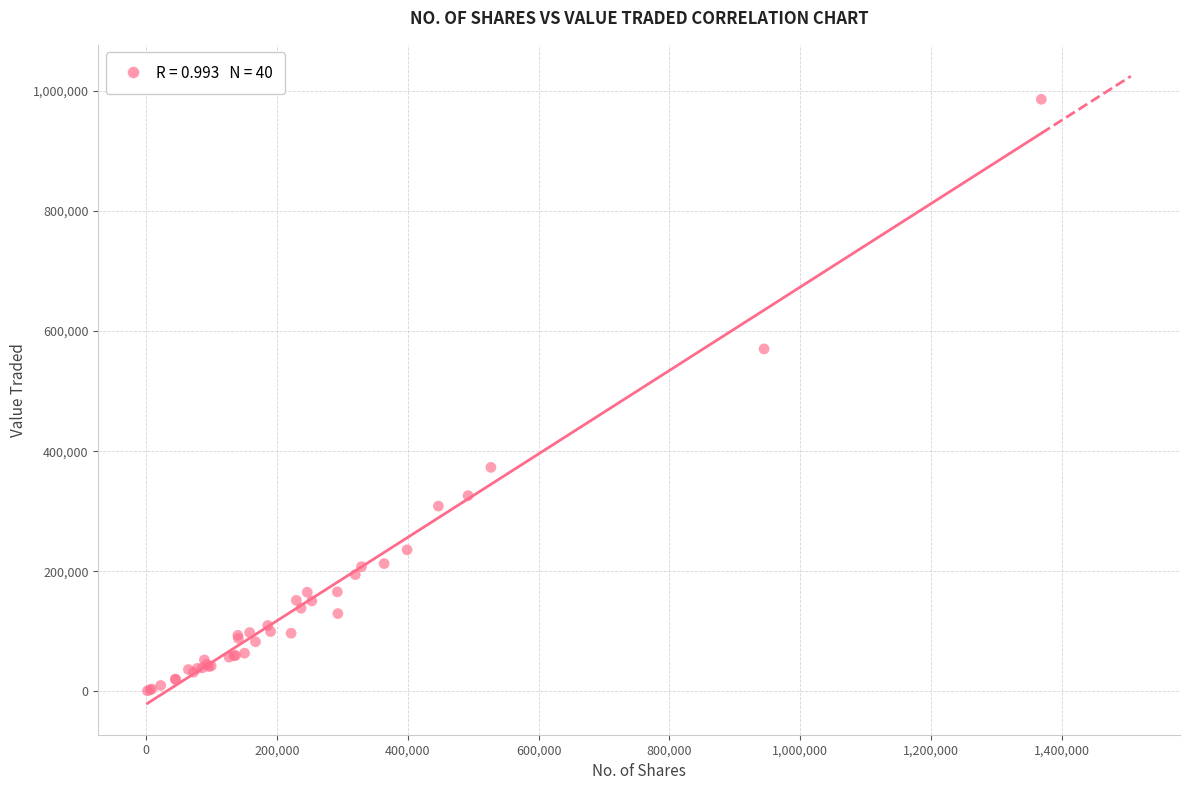

What Y value in the scatter plot is closest to 493499?

570352